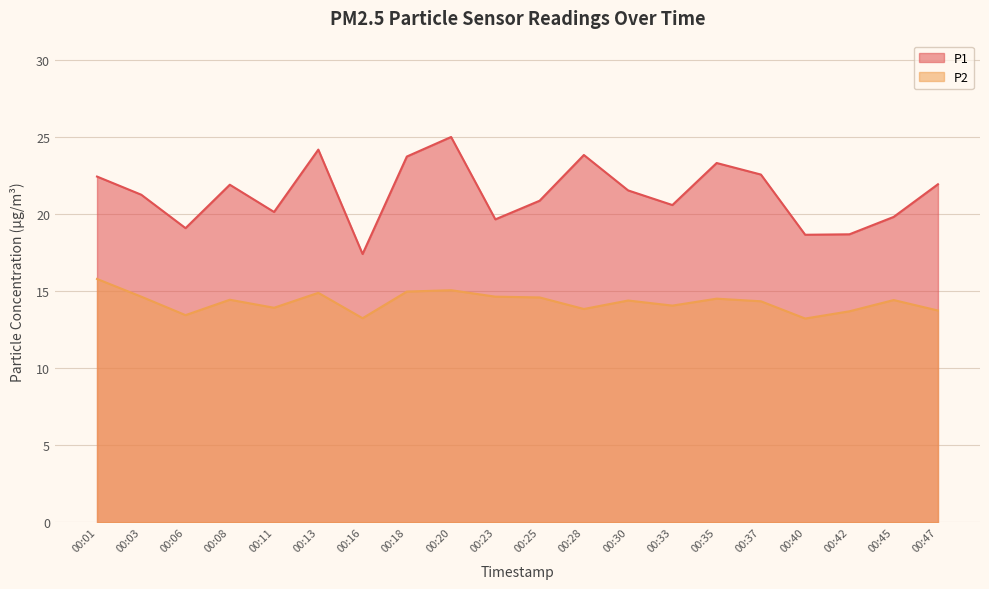

Rank the series by their average value, from highest to lowest.

P1, P2